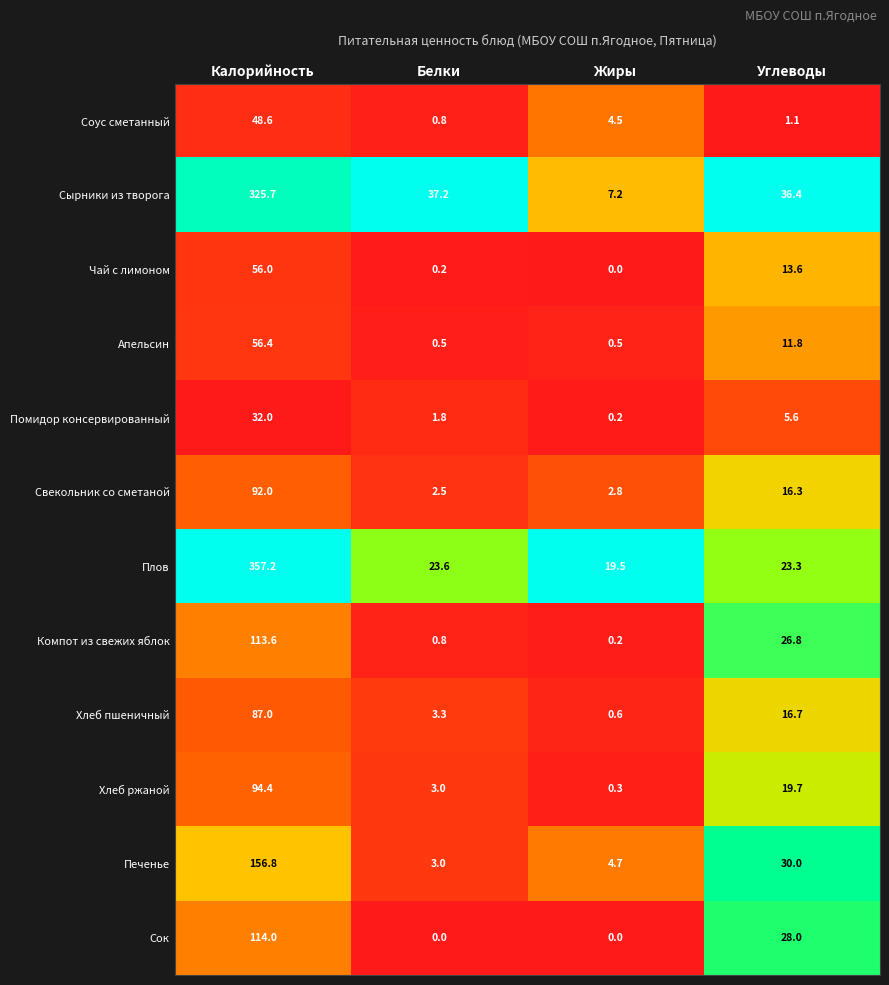

What is the difference between the maximum and minimum values in the Соус сметанный series?

47.8